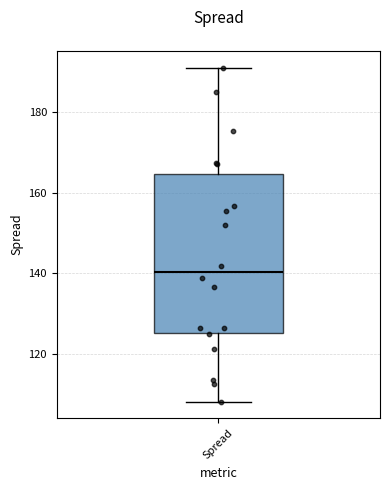

Transcribe this box plot: give where the median line is, the range the box spans, and where the two whiskers end, as read against the y-axis. The values are not printed on the chart, so give them approximately, as read against the axis.

median 140, box 126 to 164, whiskers 108 to 192